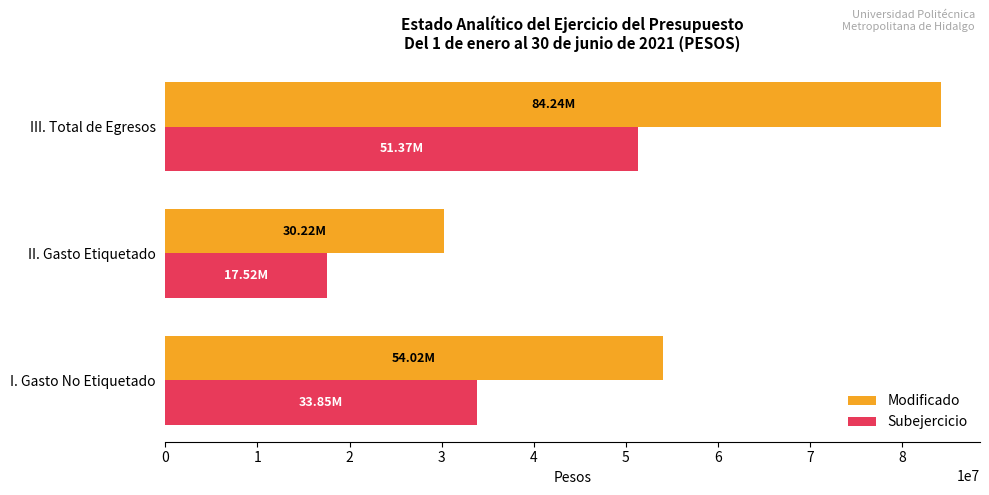

What is the difference between the Modificado values at I. Gasto No Etiquetado and III. Total de Egresos?

30218083.9